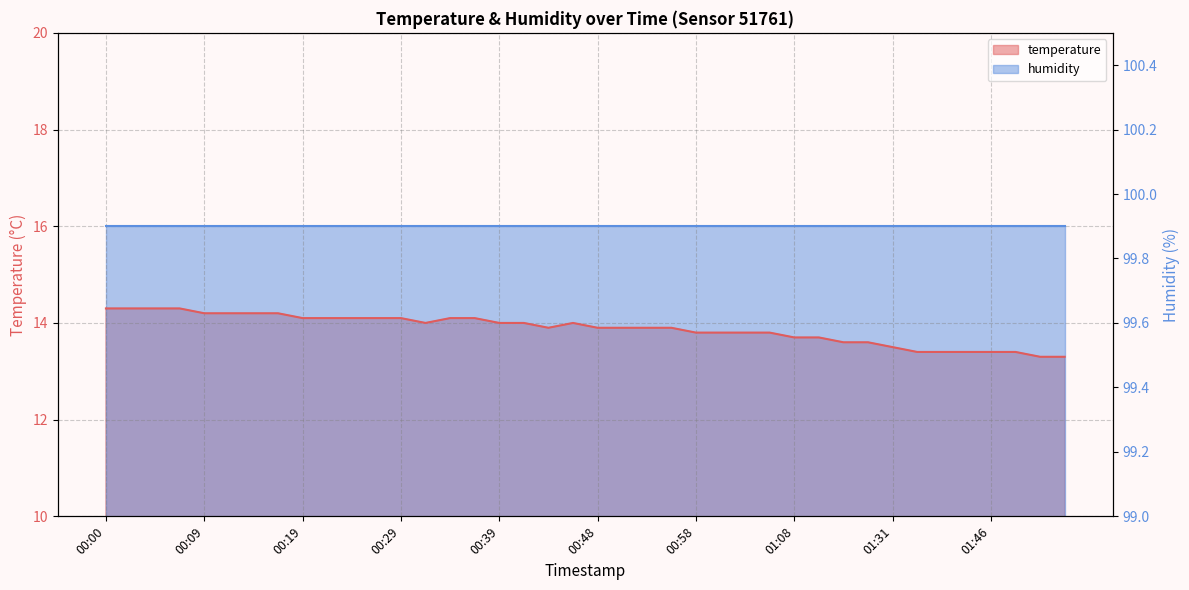

The chart shows a value of 13.3 at 01:54. True or false?

True